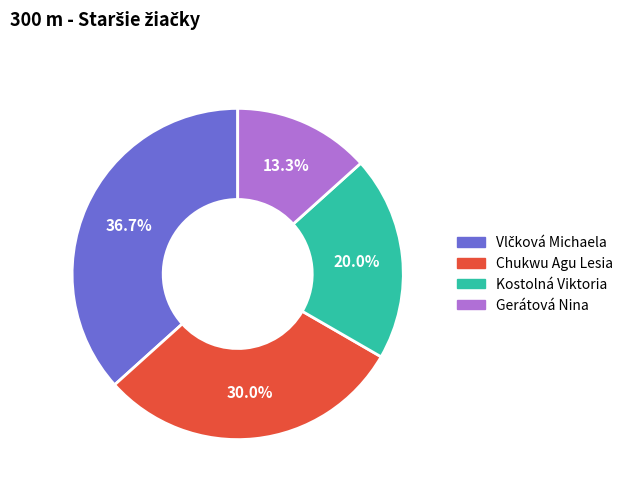

To the nearest percent, what is the combined percentage of Chukwu Agu Lesia and Kostolná Viktoria?

50%